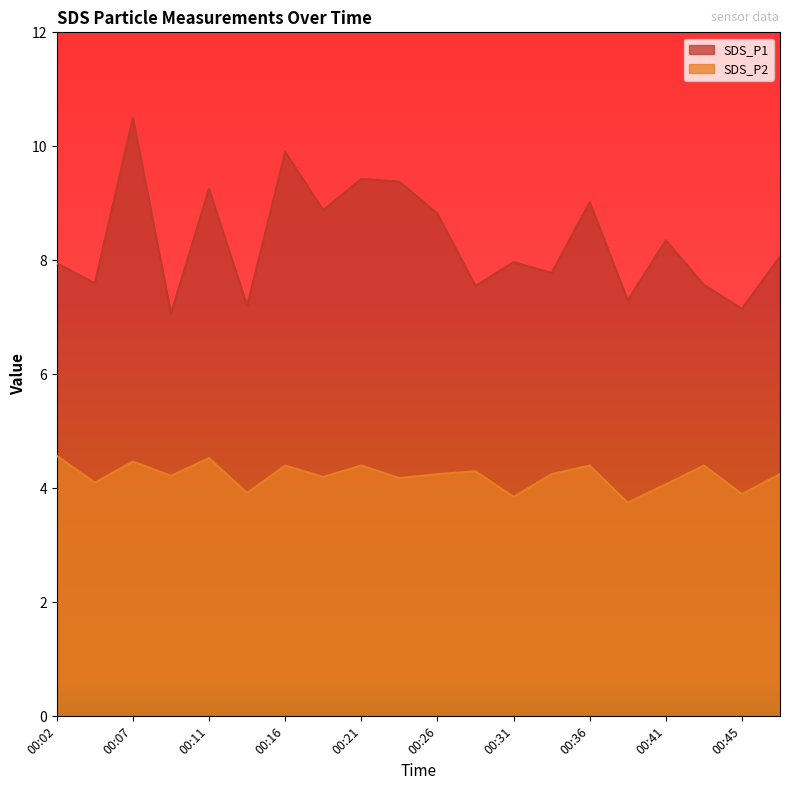

What is the difference between the second highest and second lowest values in the SDS_P1 series?

2.8